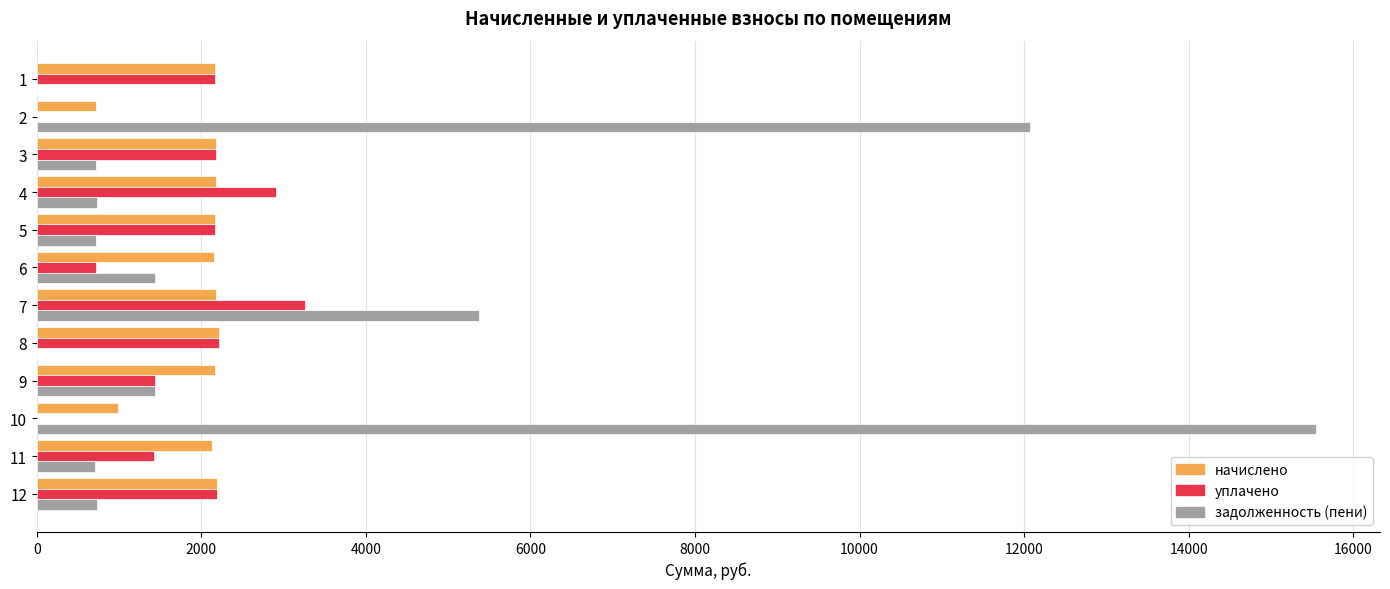

What is the sum of all начислено values?

23429.0